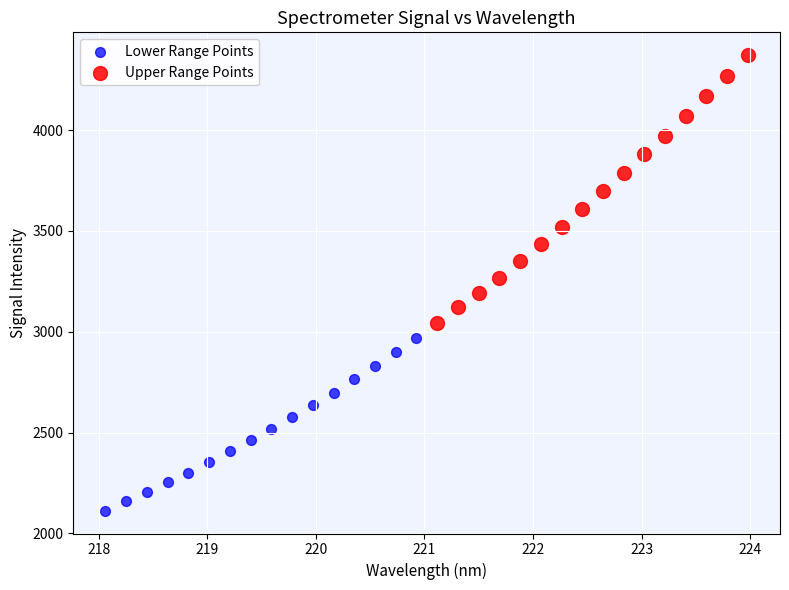

What are all the series names shown in the legend?

Lower Range Points, Upper Range Points